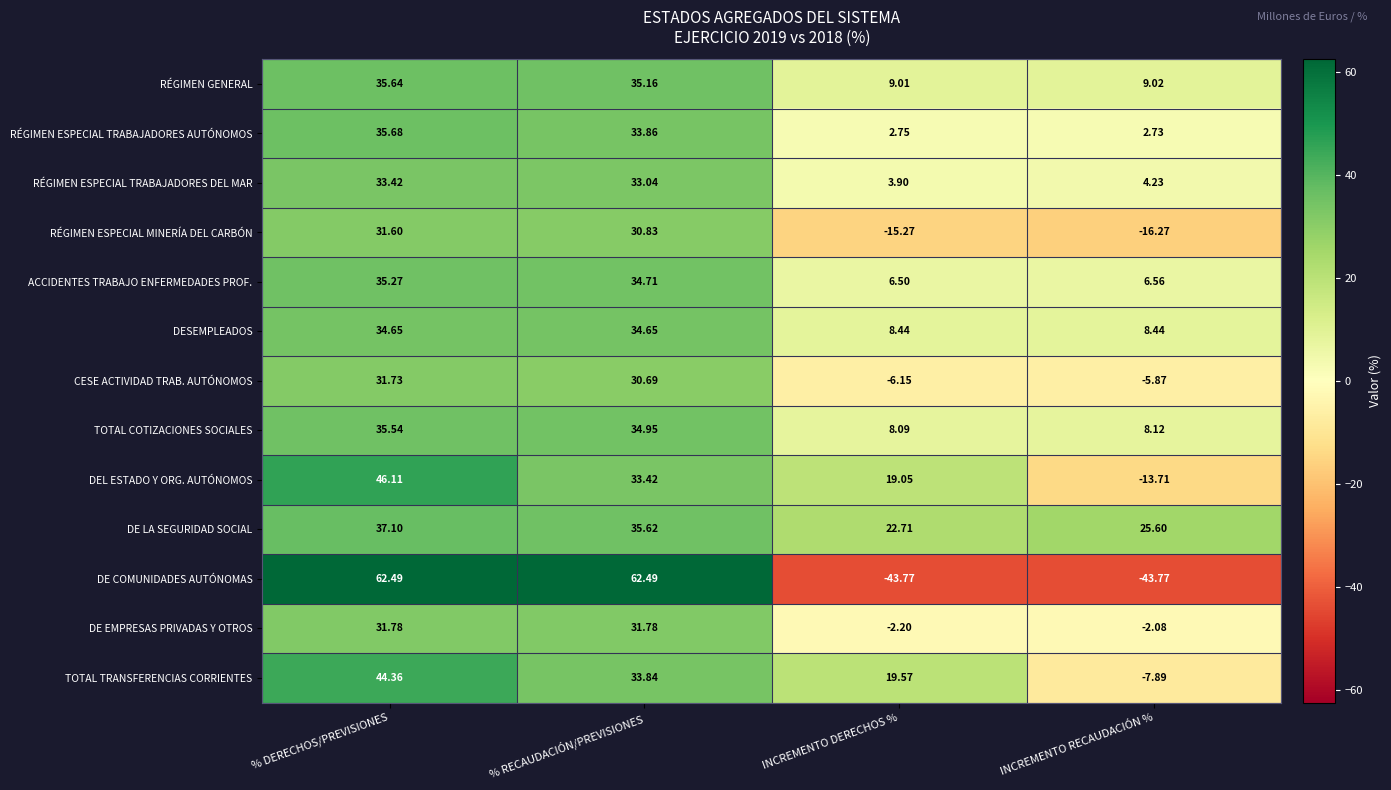

Where does the DE EMPRESAS PRIVADAS Y OTROS series first go above 31?

% DERECHOS/PREVISIONES